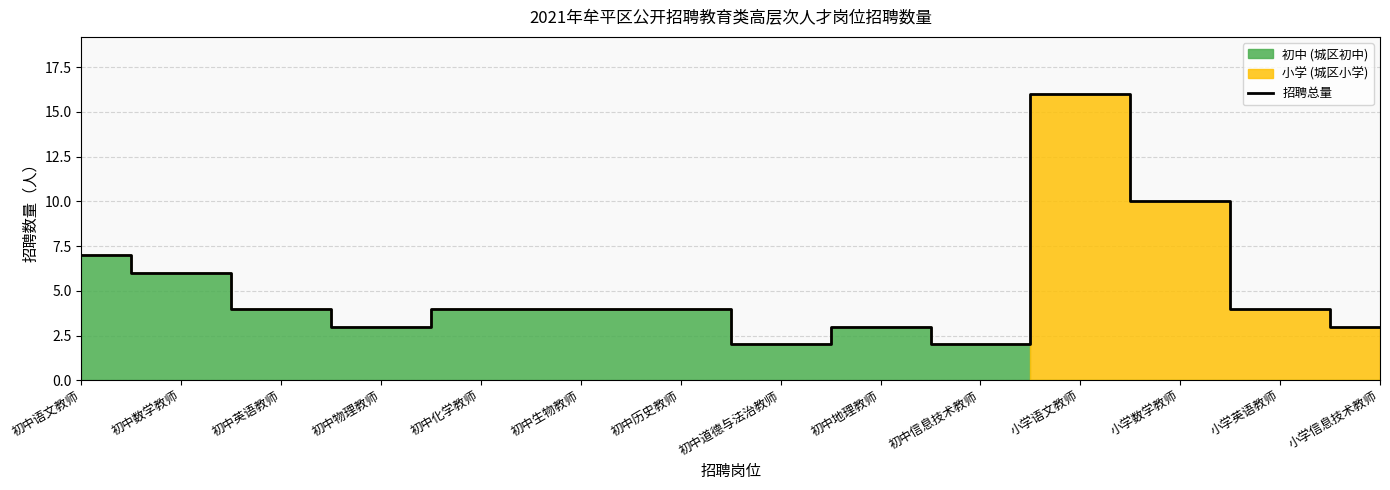

What is the difference between the maximum and minimum values?

14